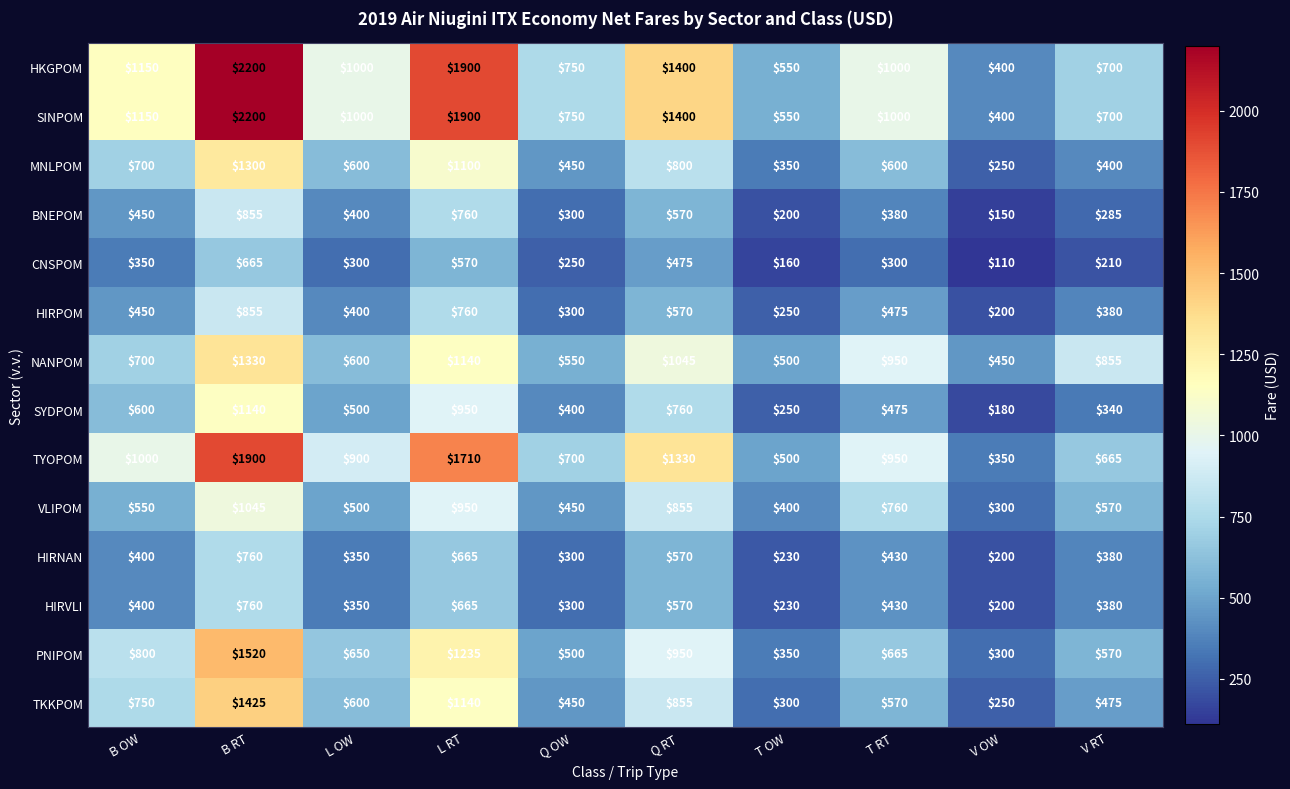

True or false: HIRPOM has a value of 714 at B OW.

False